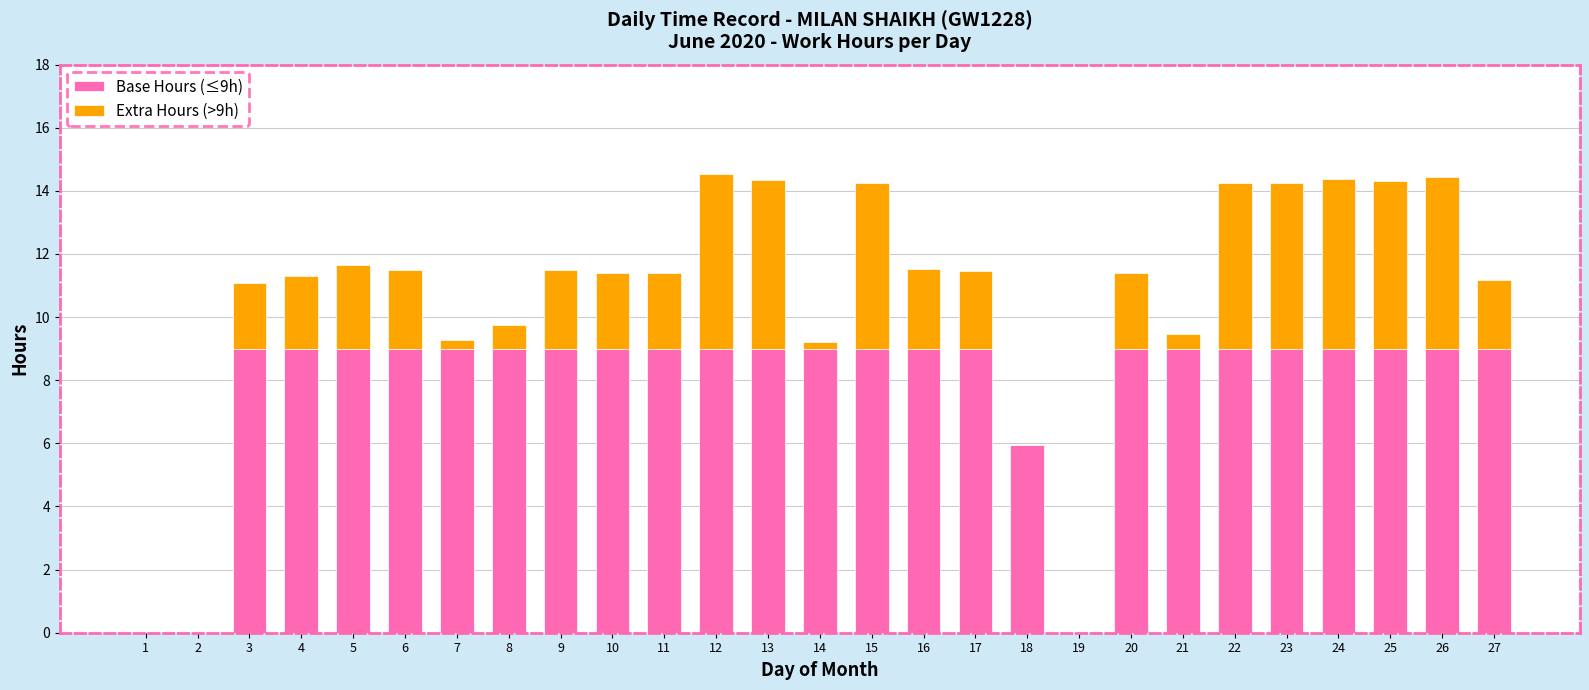

What is the maximum value for Base Hours (≤9h)?

9.0